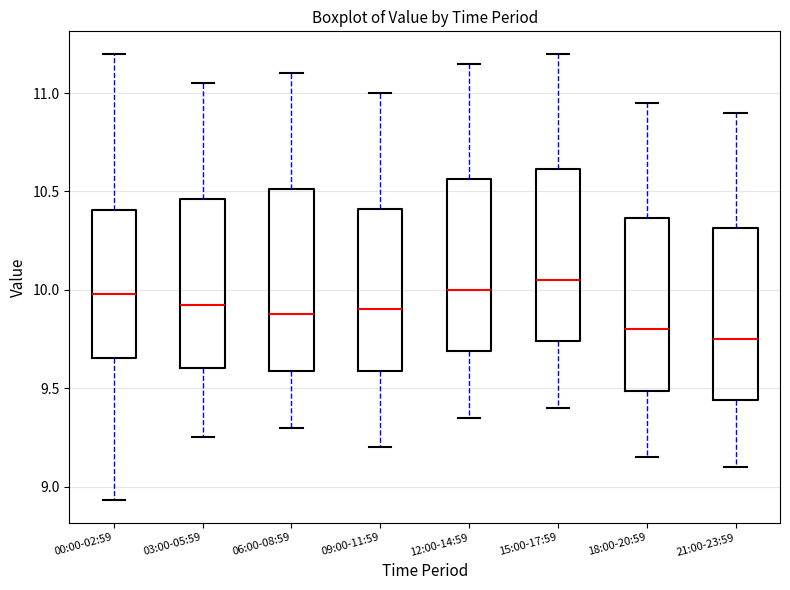

Reading left to right, read every box against the y-axis: the position of its median line, the range the box covers, and the ends of its whiskers. The values are not printed on the chart, so give them approximately, as read against the axis.

00:00-02:59: median 10.00, box 9.65 to 10.40, whiskers 8.95 to 11.20
03:00-05:59: median 9.95, box 9.60 to 10.45, whiskers 9.25 to 11.05
06:00-08:59: median 9.90, box 9.60 to 10.50, whiskers 9.30 to 11.10
09:00-11:59: median 9.90, box 9.60 to 10.40, whiskers 9.20 to 11.00
12:00-14:59: median 10.00, box 9.70 to 10.55, whiskers 9.35 to 11.15
15:00-17:59: median 10.05, box 9.75 to 10.60, whiskers 9.40 to 11.20
18:00-20:59: median 9.80, box 9.50 to 10.35, whiskers 9.15 to 10.95
21:00-23:59: median 9.75, box 9.45 to 10.30, whiskers 9.10 to 10.90